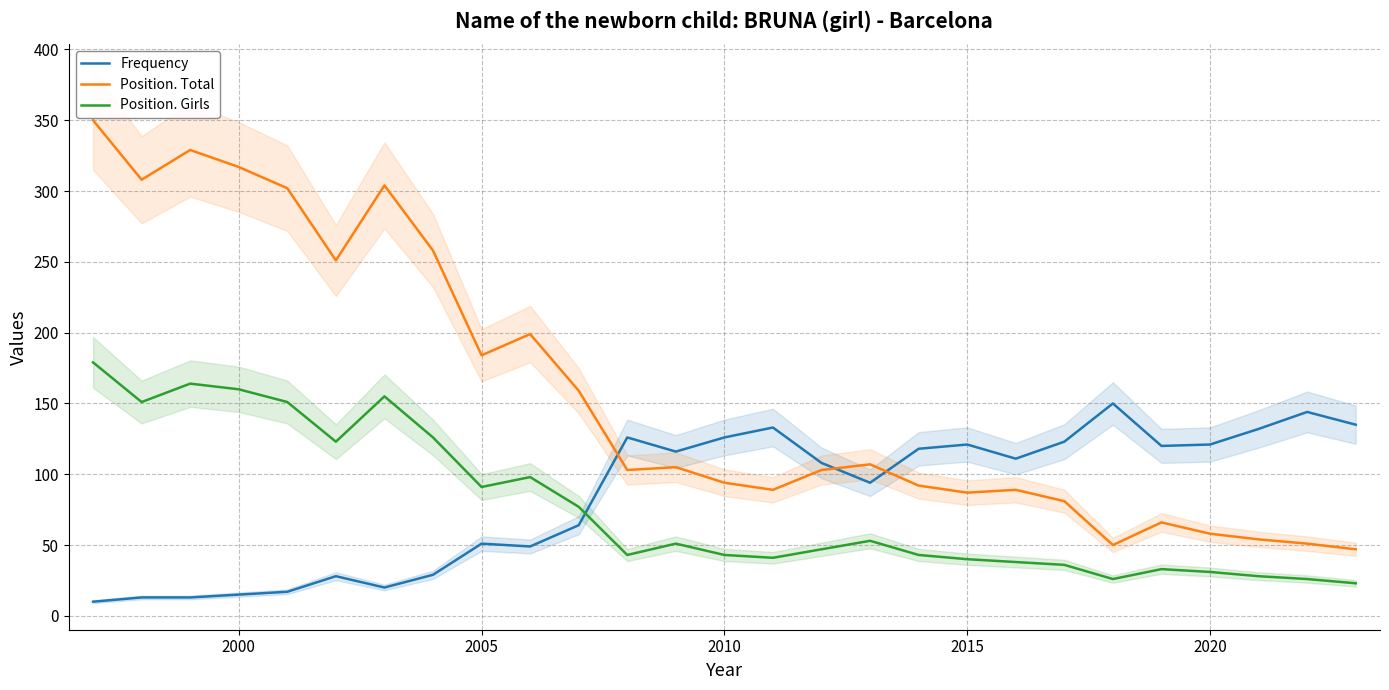

Which series ends up on top after the final intersection of Position. Total and Frequency?

Frequency